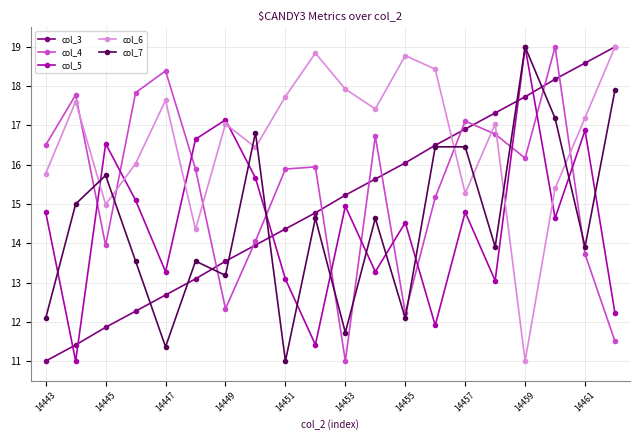

What is the value of the col_3 point at the 20th from the left?

19.0